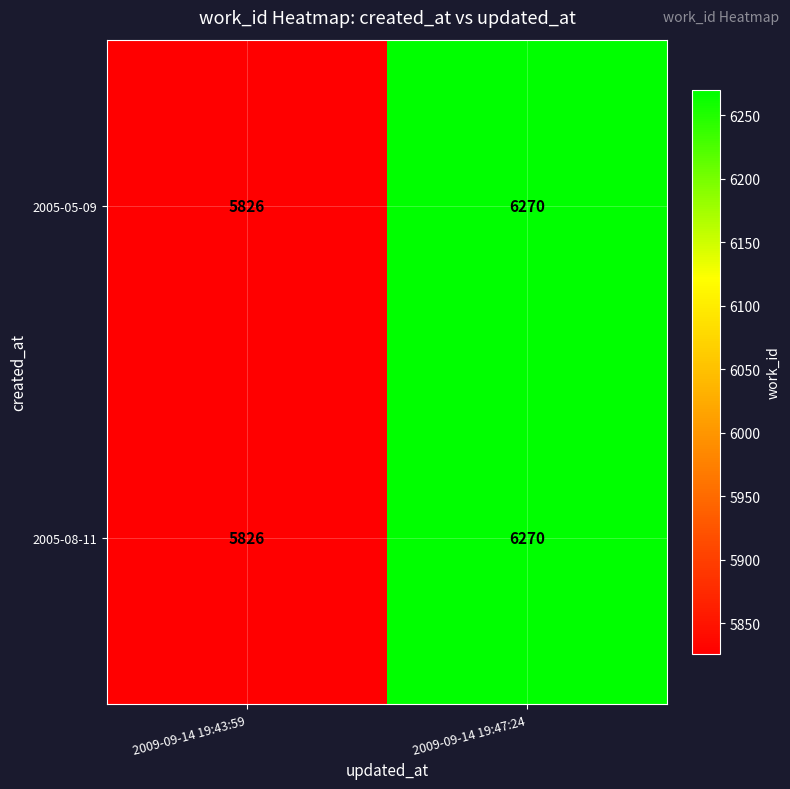

List the labels in order of 2005-08-11 value, largest first.

2009-09-14 19:47:24, 2009-09-14 19:43:59